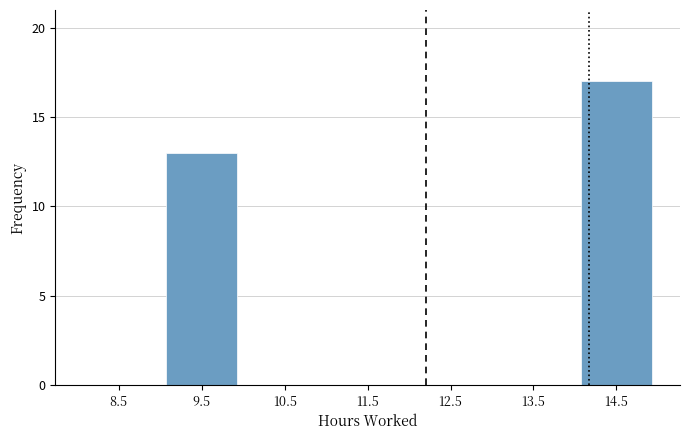

Which range on the x-axis has the tallest bar?

14 to 15